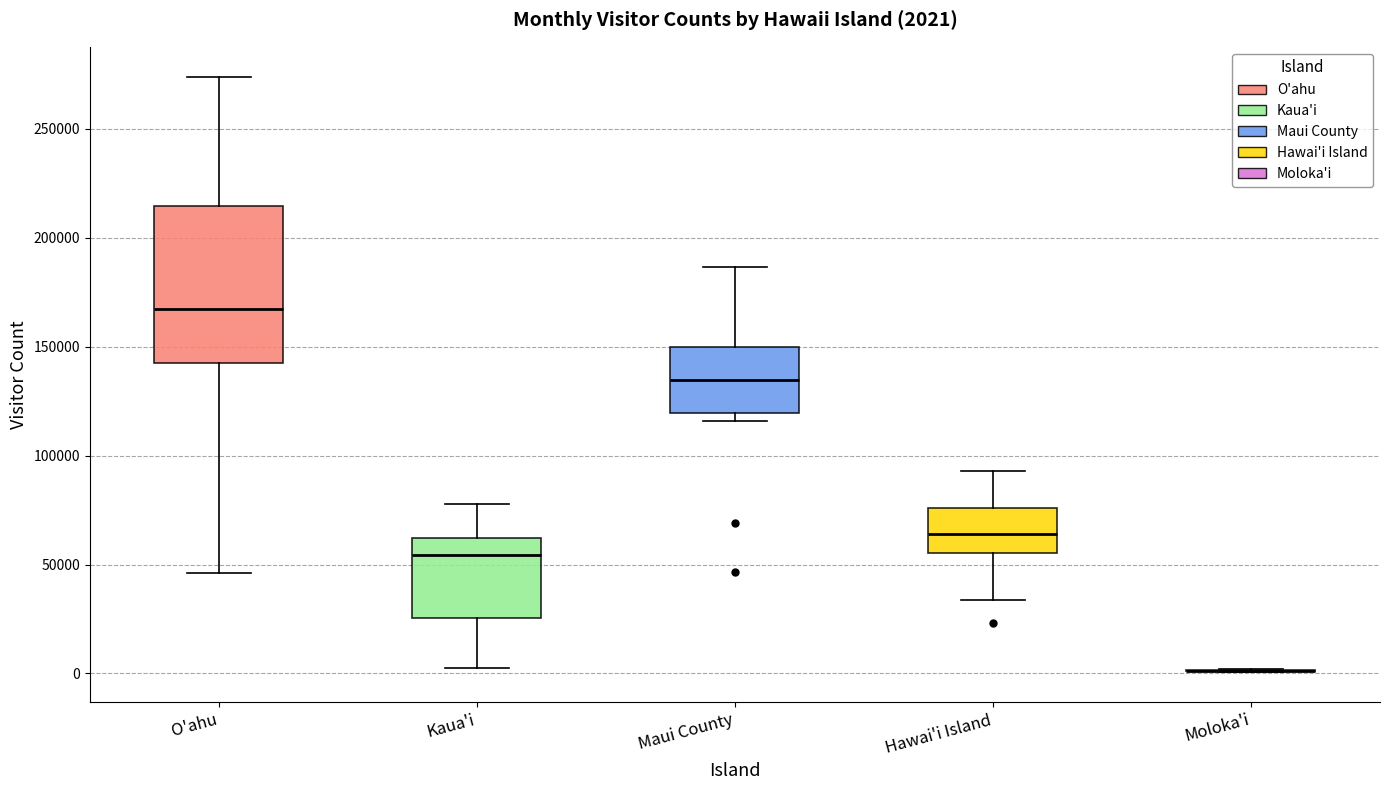

Comparing the boxes themselves (not the whiskers), which one is the tallest?

O'ahu